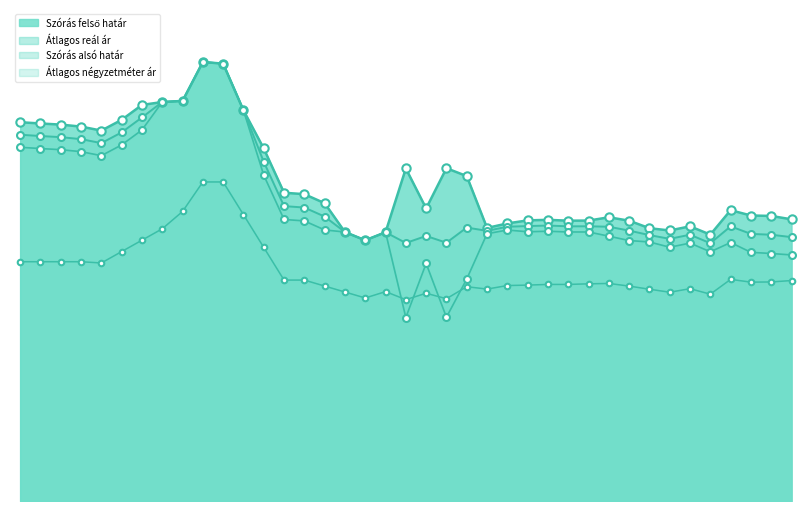

The value of Átlagos reál ár at 2010-08 is 249945. True or false?

True